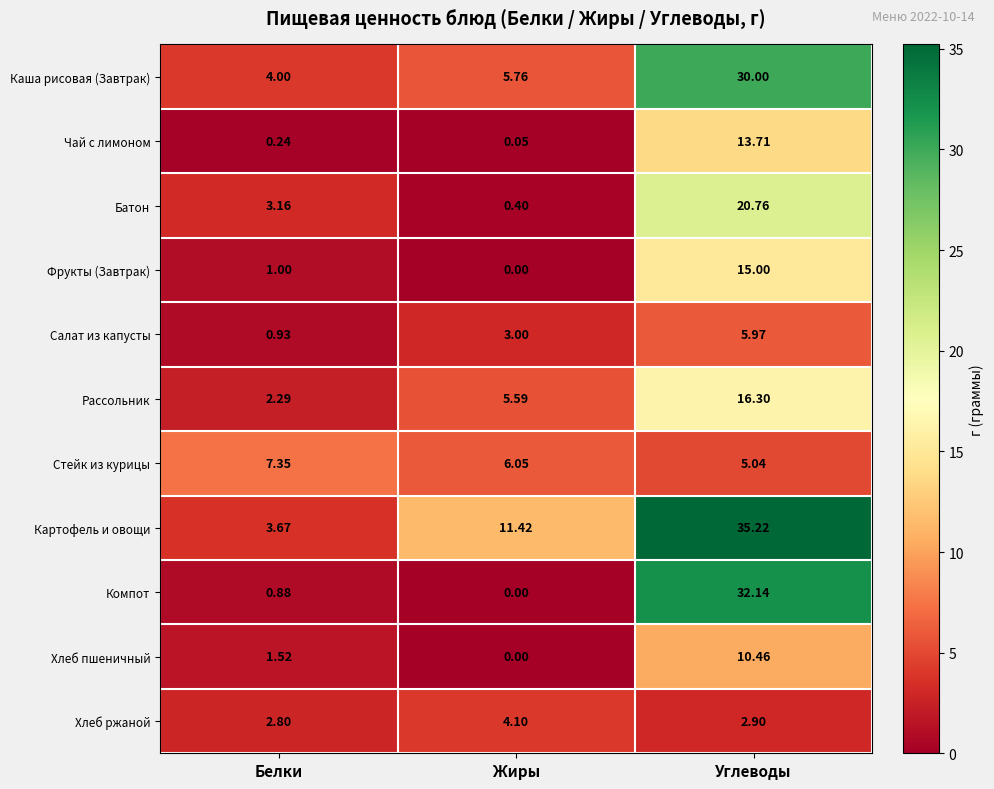

Which series has the largest range (max minus min)?

Компот